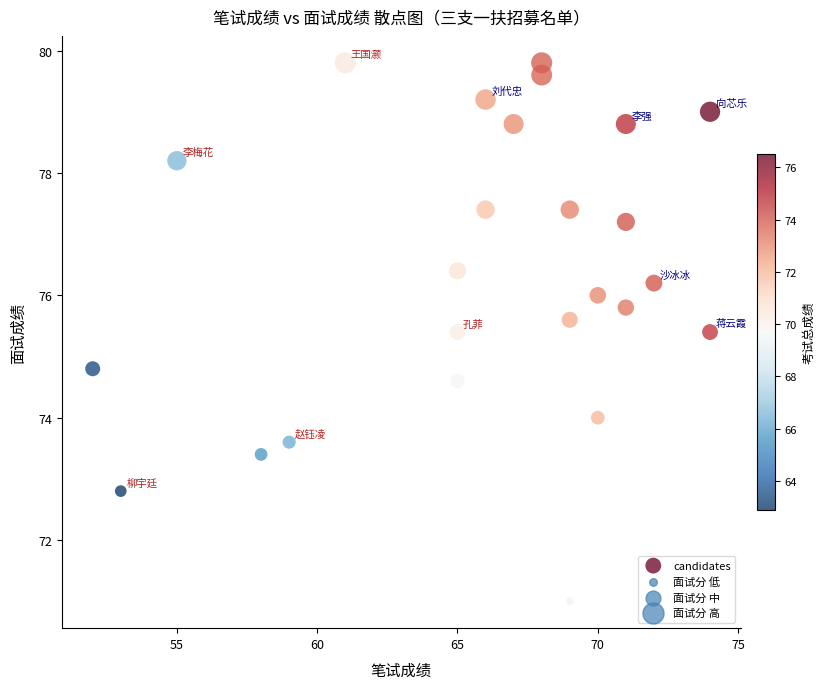

What Y value in the scatter plot is closest to 75?

74.8